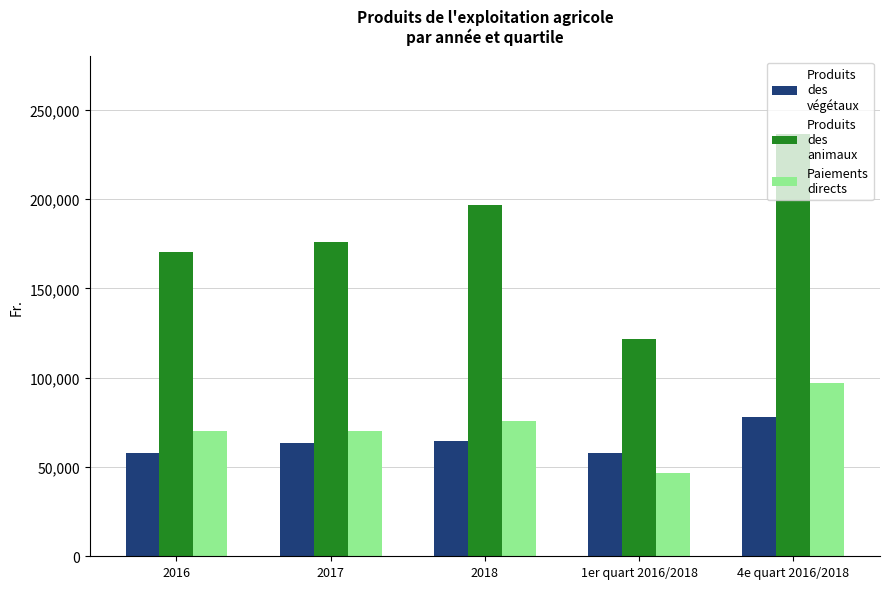

Are the bars grouped side by side (vs. stacked)?

Yes